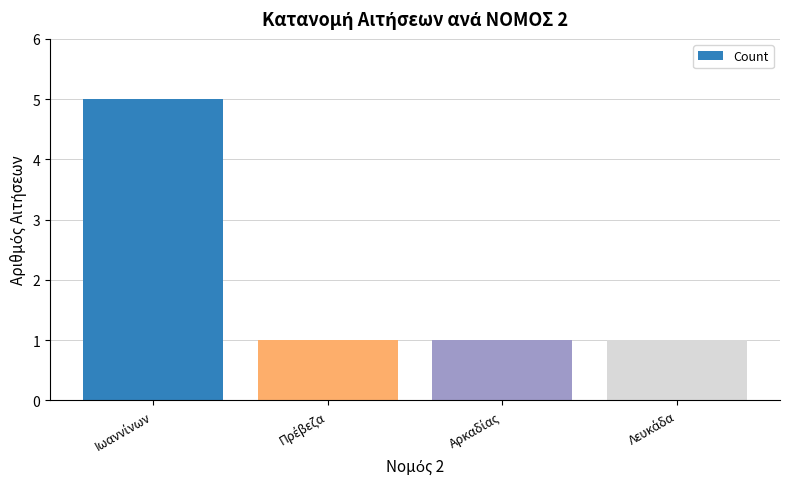

How many bars are there in total?

4